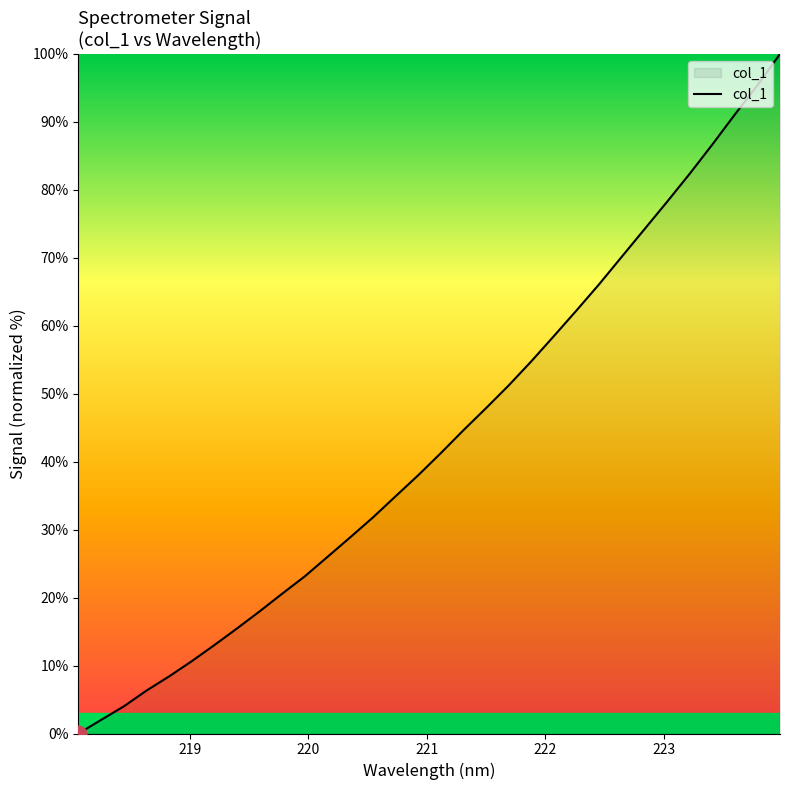

Count the number of values greater than 41.

16